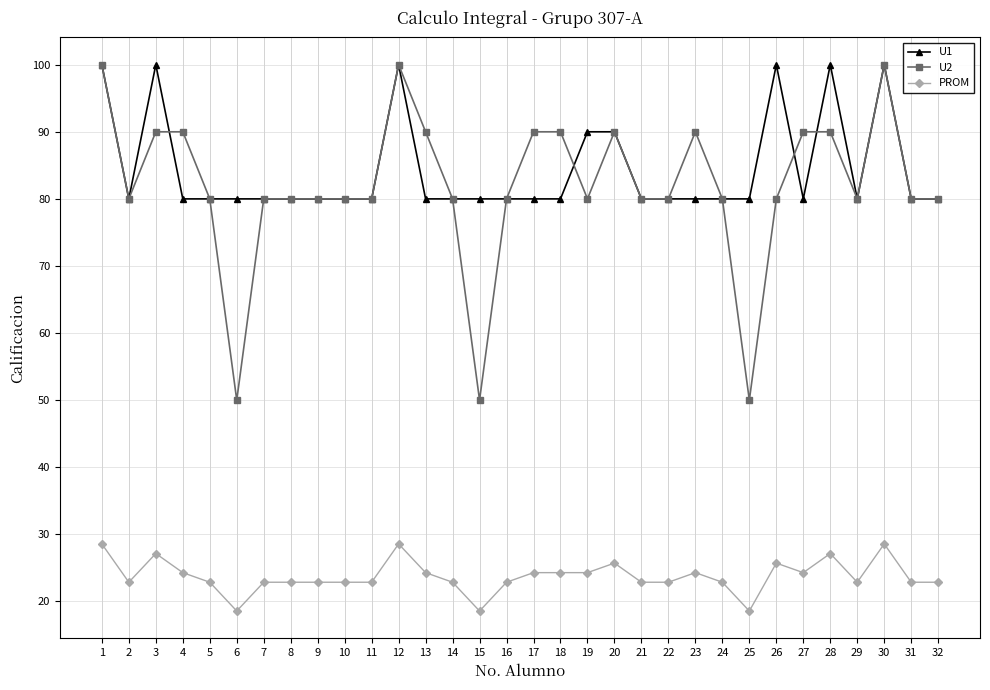

Which series has the largest total across all categories?

U1